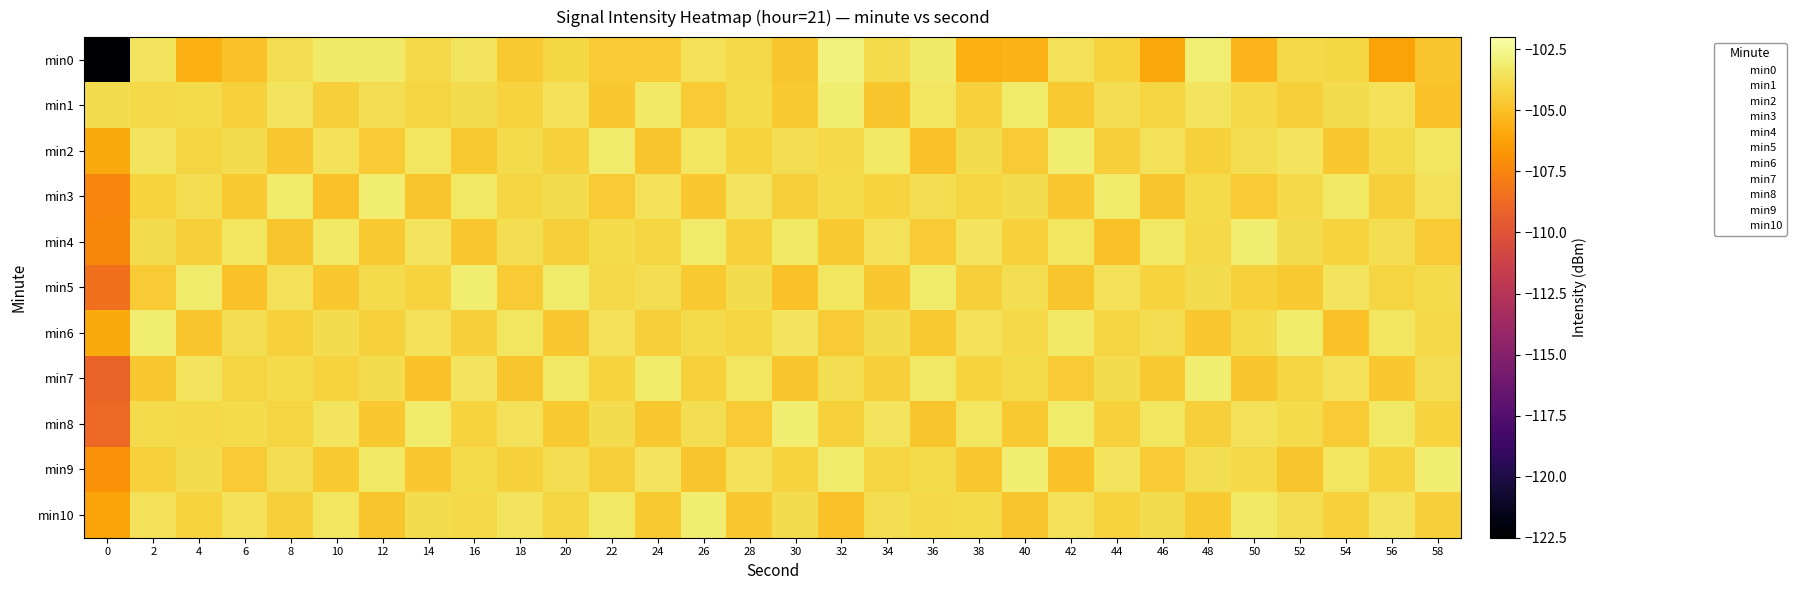

At how many categories does at least one series exceed -115?

30